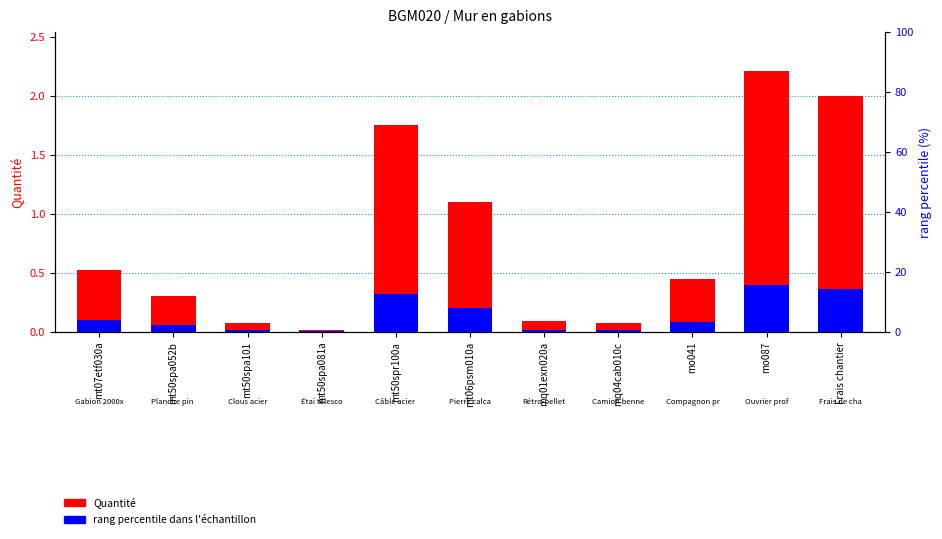

What is the value of the rang percentile dans l'échantillon bar at the 9th from the left?

0.1